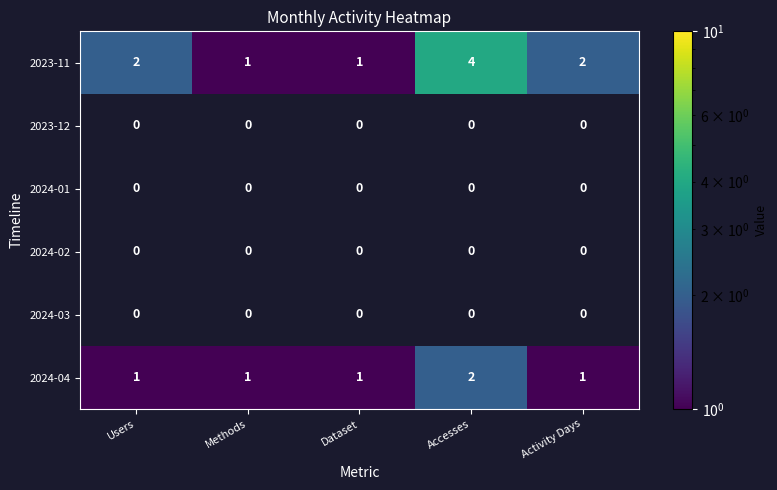

The value of 2024-04 at Methods is 0. True or false?

False